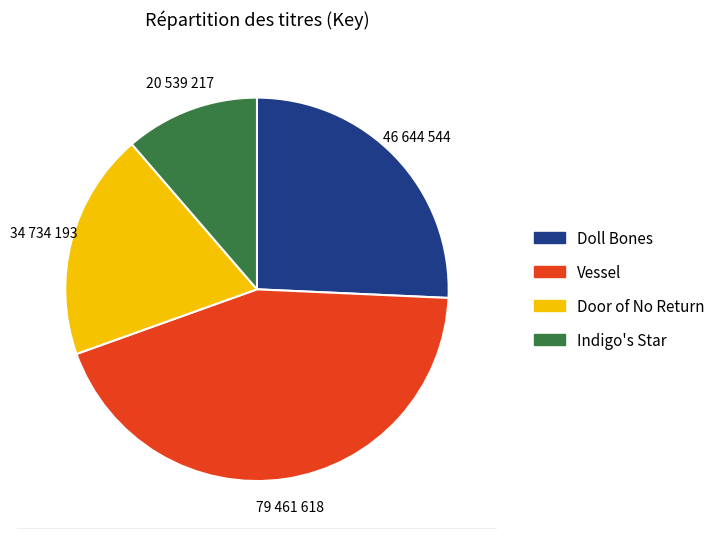

Is Vessel the majority of the pie?

No